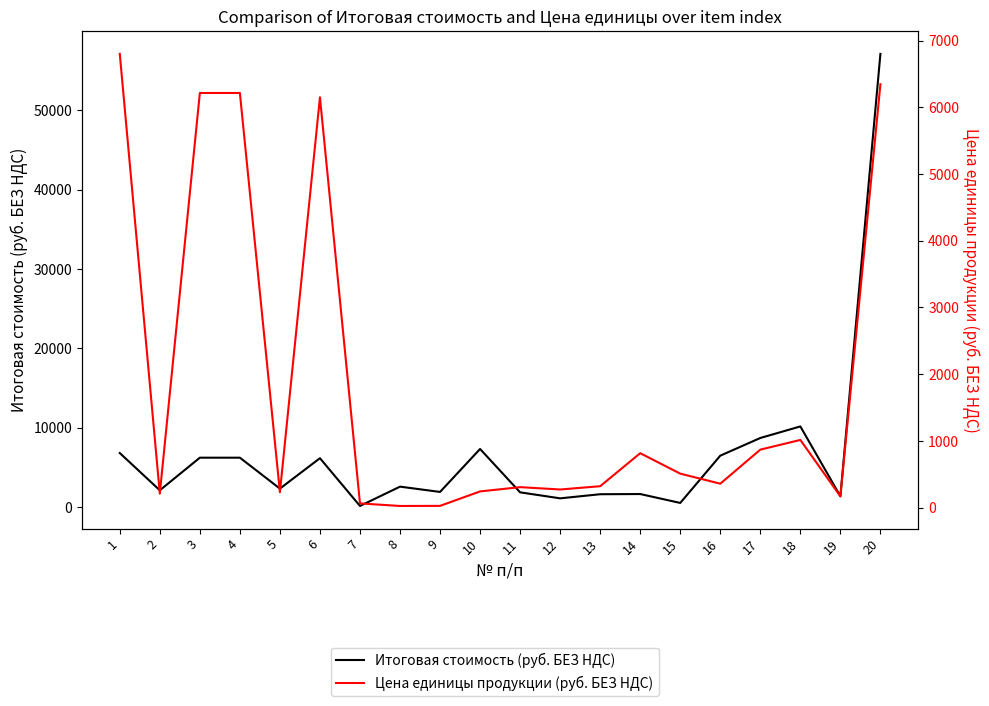

The Цена единицы продукции (руб. БЕЗ НДС) series shows 816.4 at 14. True or false?

True